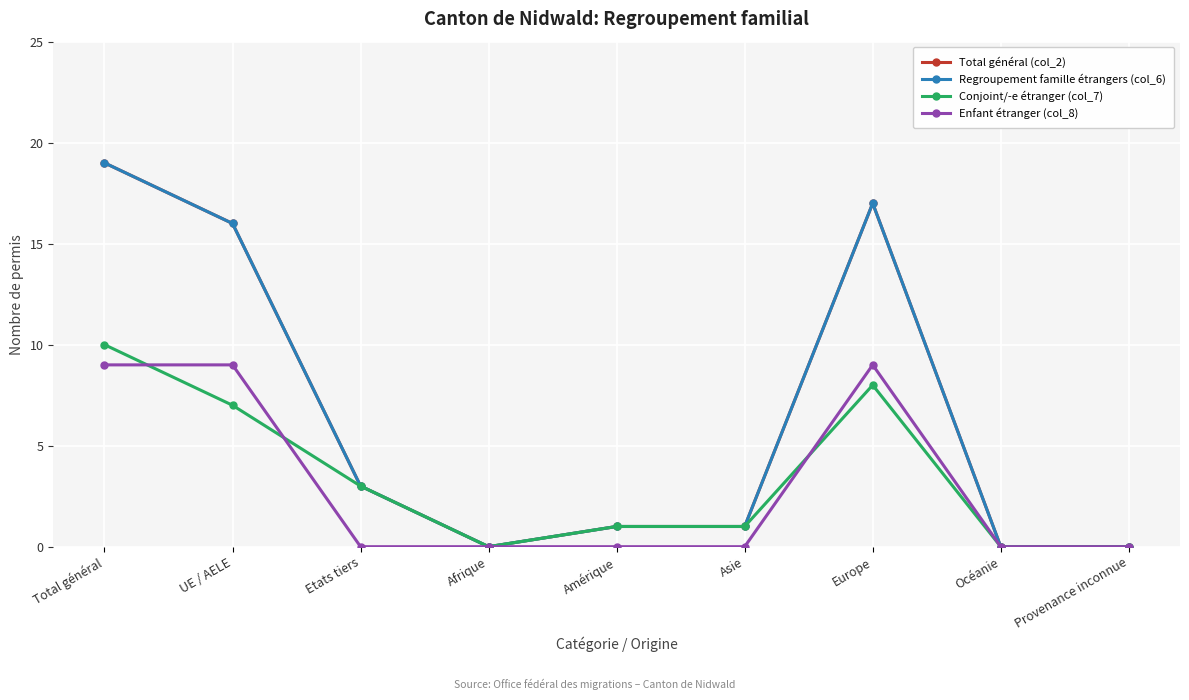

Read the Regroupement famille étrangers (col_6) value at Total général.

19